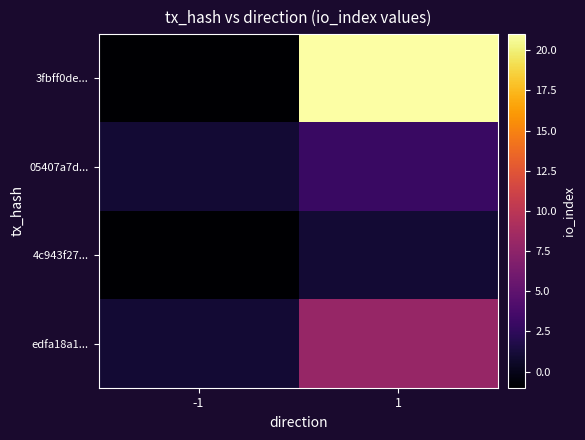

Between -1 and 1, which series saw the biggest shift?

3fbff0de...